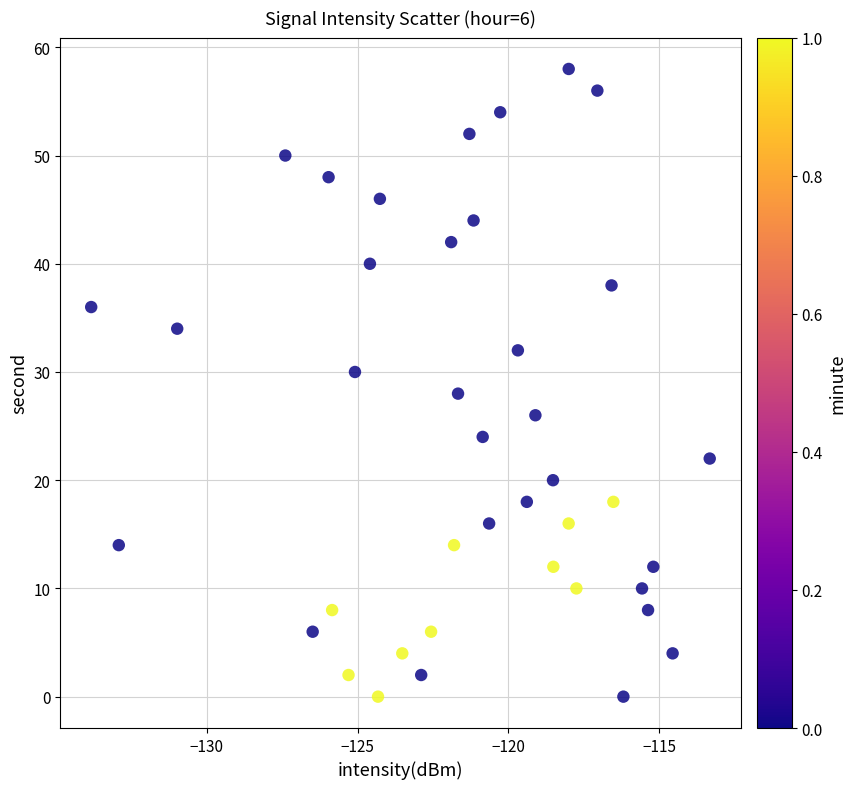

What is the range of Y values (max minus min)?

58